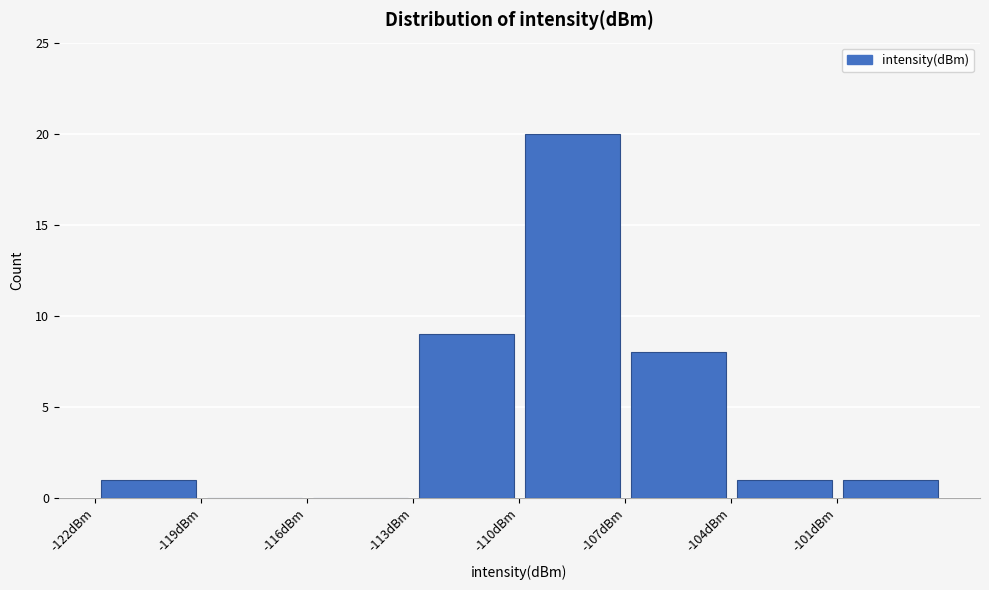

Reading left to right, list every bar in this chart as the range it spans on the x-axis followed by its height. The values are not printed on the chart, so give them approximately, as read against the axis.

-122 to -119: 1
-119 to -116: 0
-116 to -113: 0
-113 to -110: 9
-110 to -107: 20
-107 to -104: 8
-104 to -101: 1
-101 to -98: 1